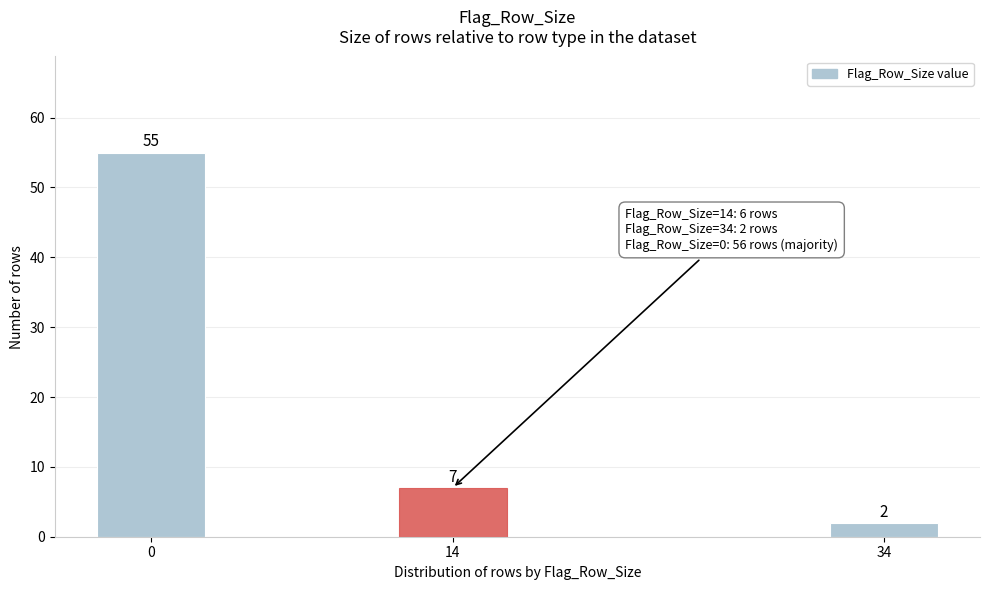

Reading left to right, extract all data points from this chart.

55	7	2